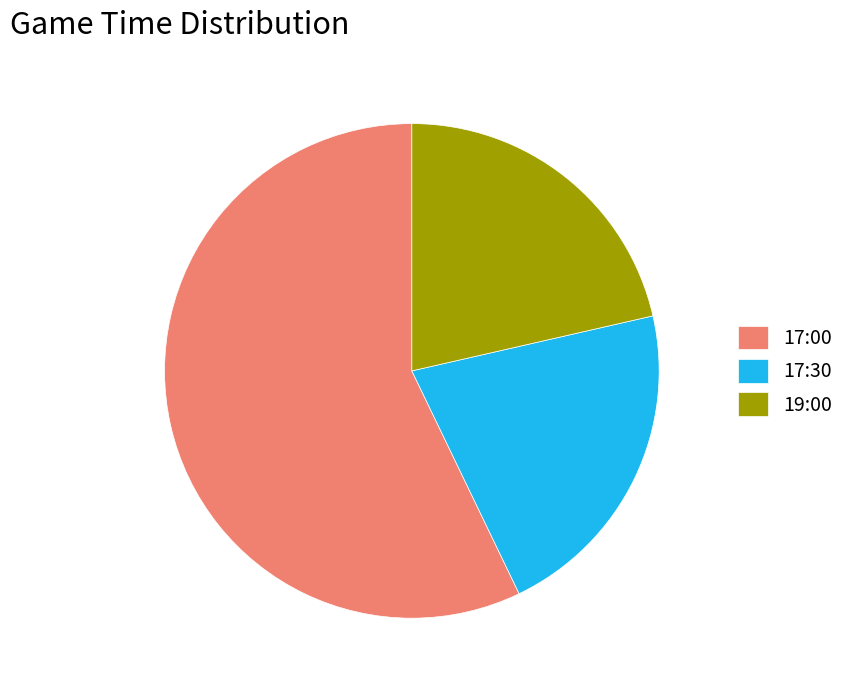

True or false: 17:30 accounts for 29% of the total.

False